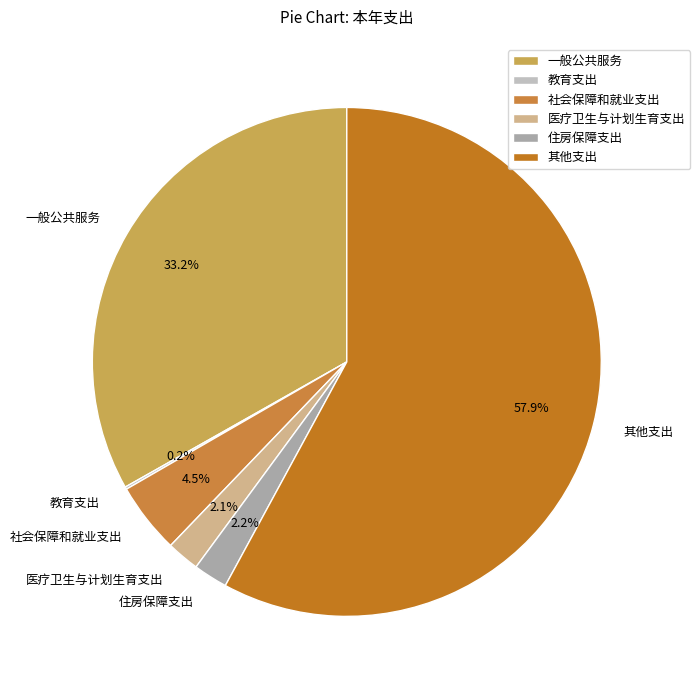

What is the largest slice in the pie chart?

其他支出